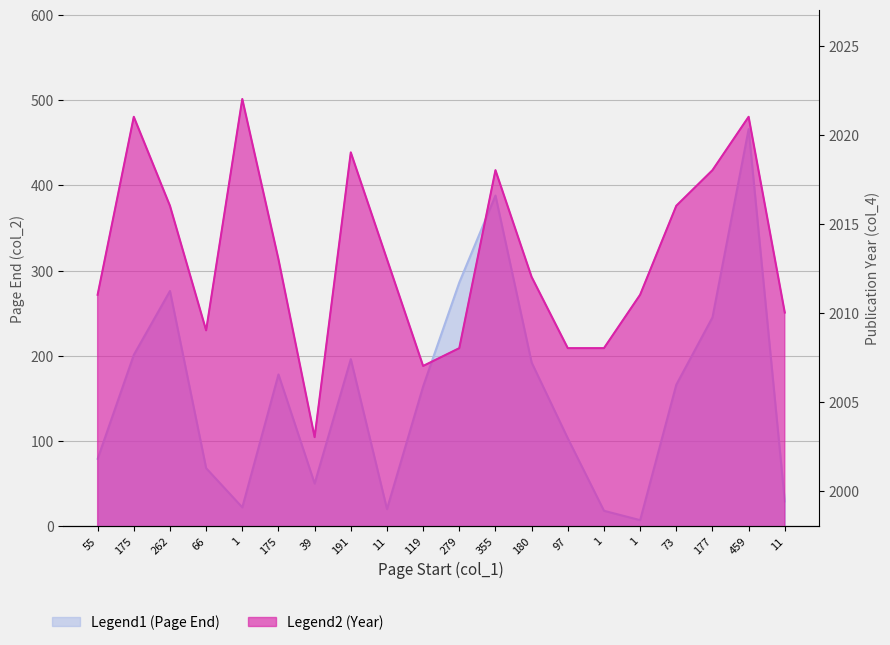

Reading left to right, transcribe all the data shown in this chart.

Legend1 (Page End): 79	201	276	68	22	178	50	196	20	164	286	388	192	103	18	7	166	245	466	29
Legend2 (Year): 2011	2021	2016	2009	2022	2013	2003	2019	2013	2007	2008	2018	2012	2008	2008	2011	2016	2018	2021	2010